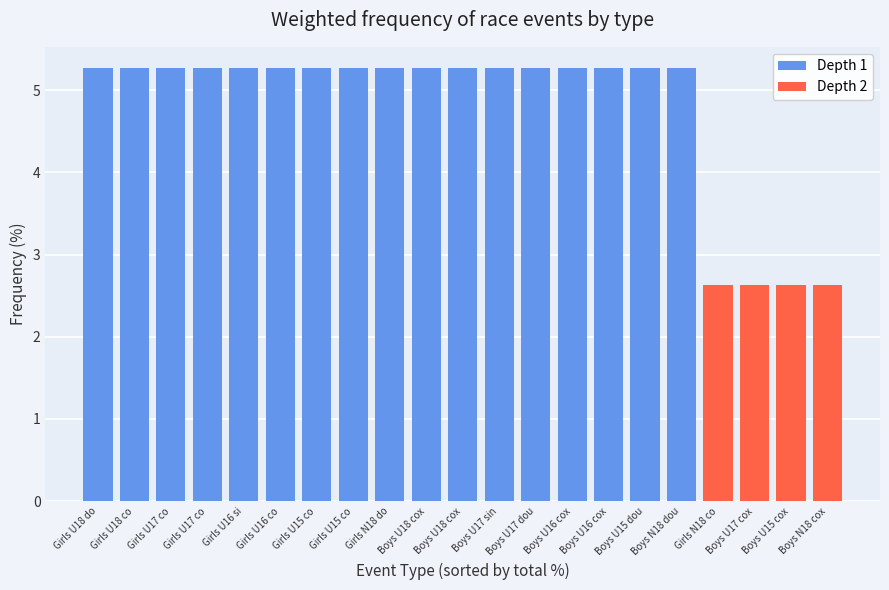

Between Boys U18 cox and Girls N18 do, which is larger?

Boys U18 cox